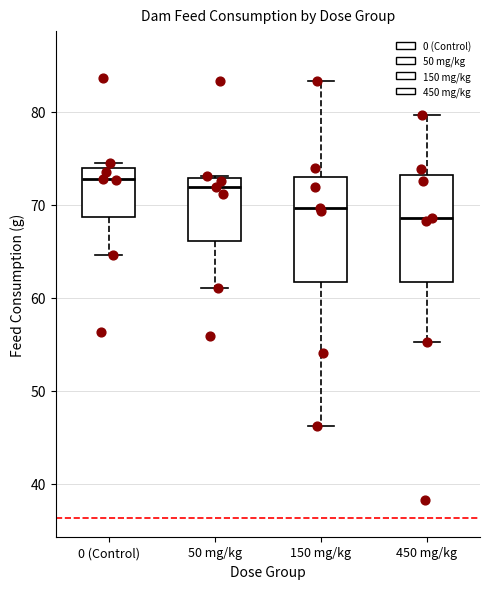

Reading left to right, read every box against the y-axis: the position of its median line, the range the box covers, and the ends of its whiskers. The values are not printed on the chart, so give them approximately, as read against the axis.

0 (Control): median 73, box 69 to 74, whiskers 65 to 75
50 mg/kg: median 72, box 66 to 73, whiskers 61 to 73
150 mg/kg: median 70, box 62 to 73, whiskers 46 to 83
450 mg/kg: median 69, box 62 to 73, whiskers 55 to 80